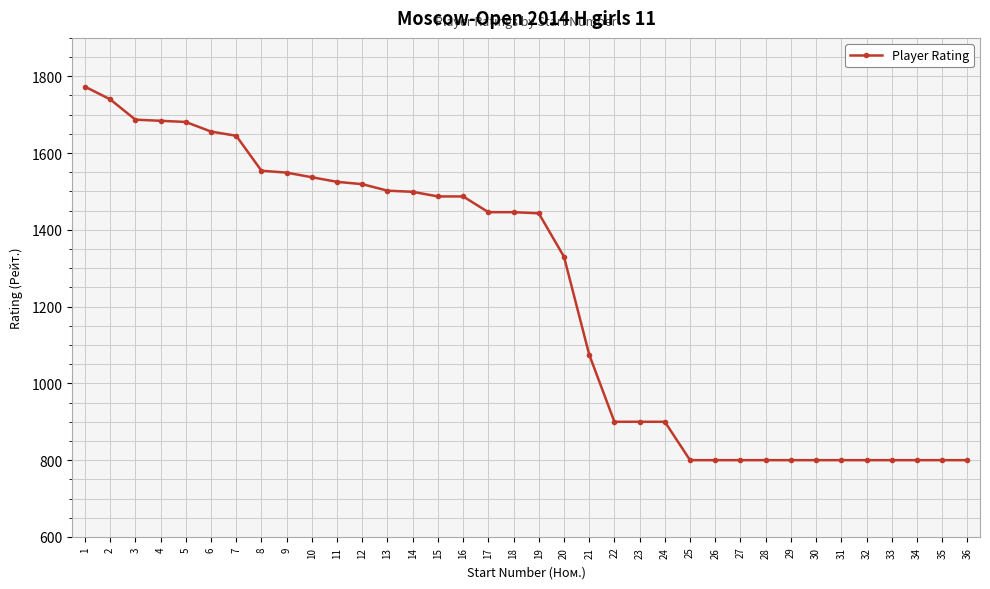

The chart shows a value of 800 at 35. True or false?

True